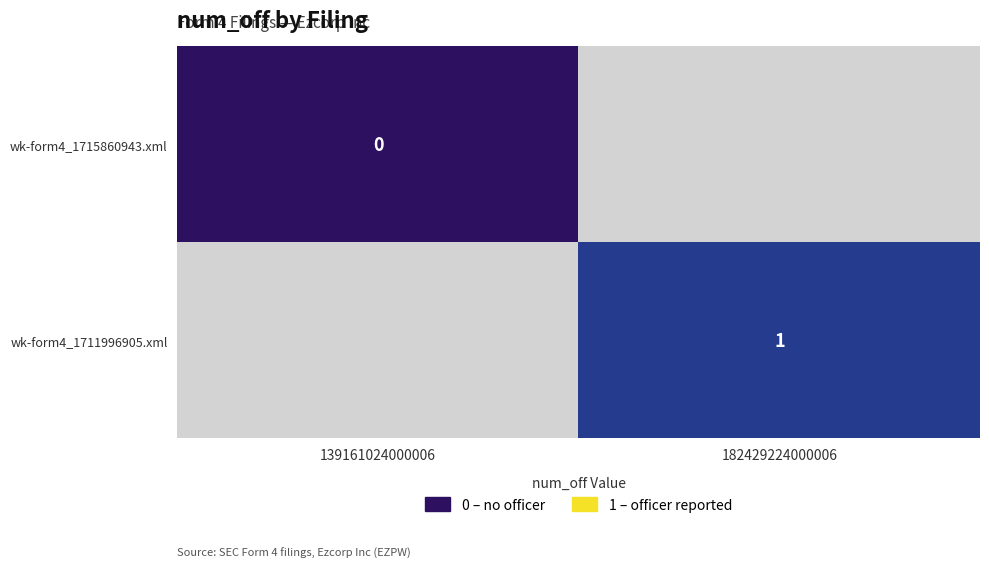

True or false: wk-form4_1711996905.xml has a value of 2 at 182429224000006.

False